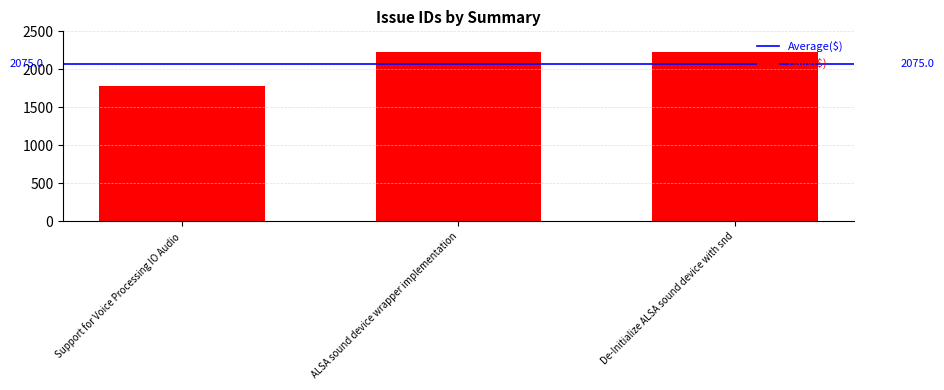

How many bars are there in total?

3